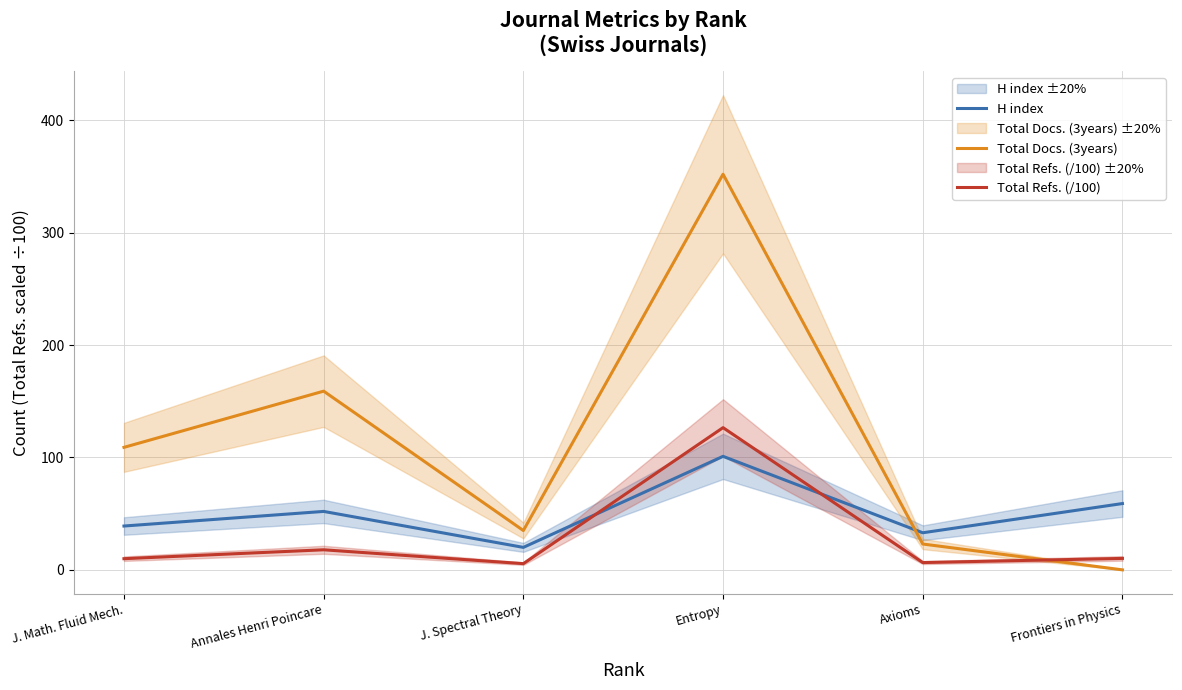

True or false: Total Docs. (3years) has a value of 166.3 at J. Math. Fluid Mech..

False